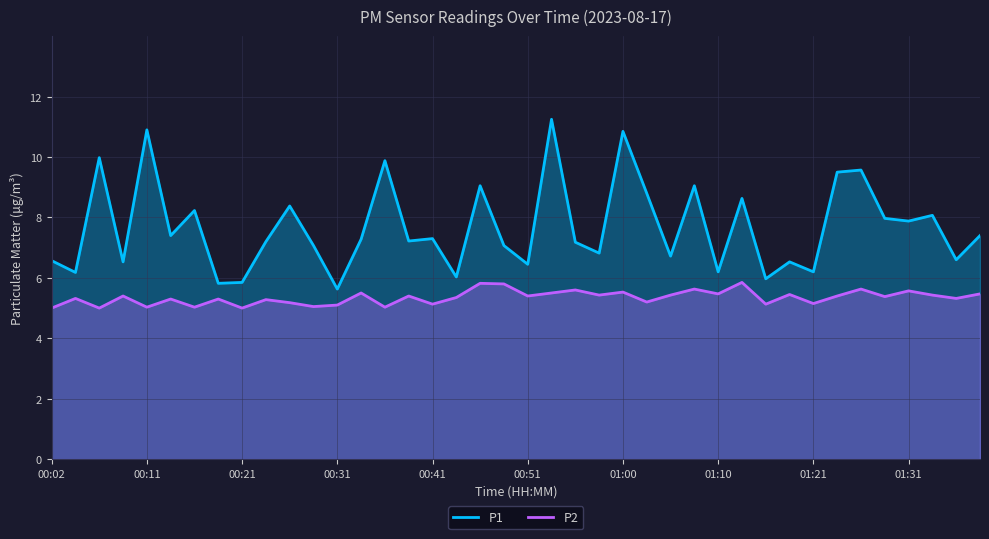

The P2 series shows 3.6 at 01:31. True or false?

False